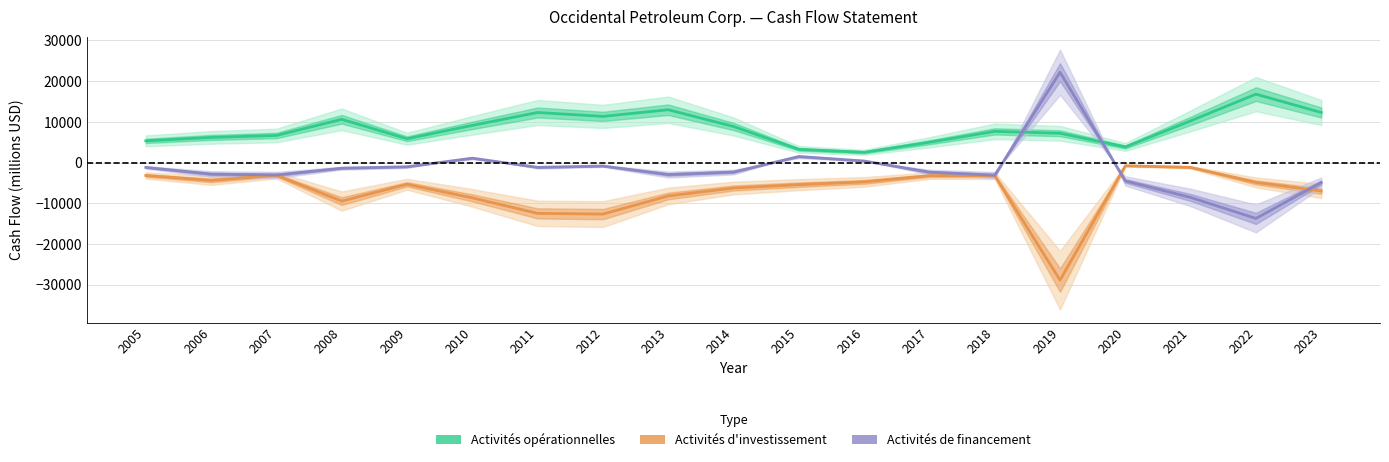

True or false: Flux de trésorerie nets utilisés par les activités and Flux de trésorerie nets liés aux activités intersect in this chart.

False